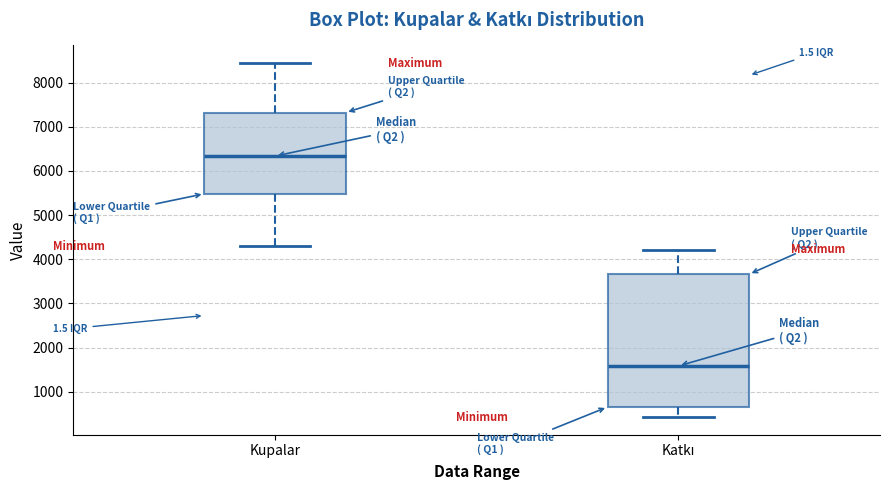

Which box is the tallest, from its lower edge to its upper edge?

Katkı